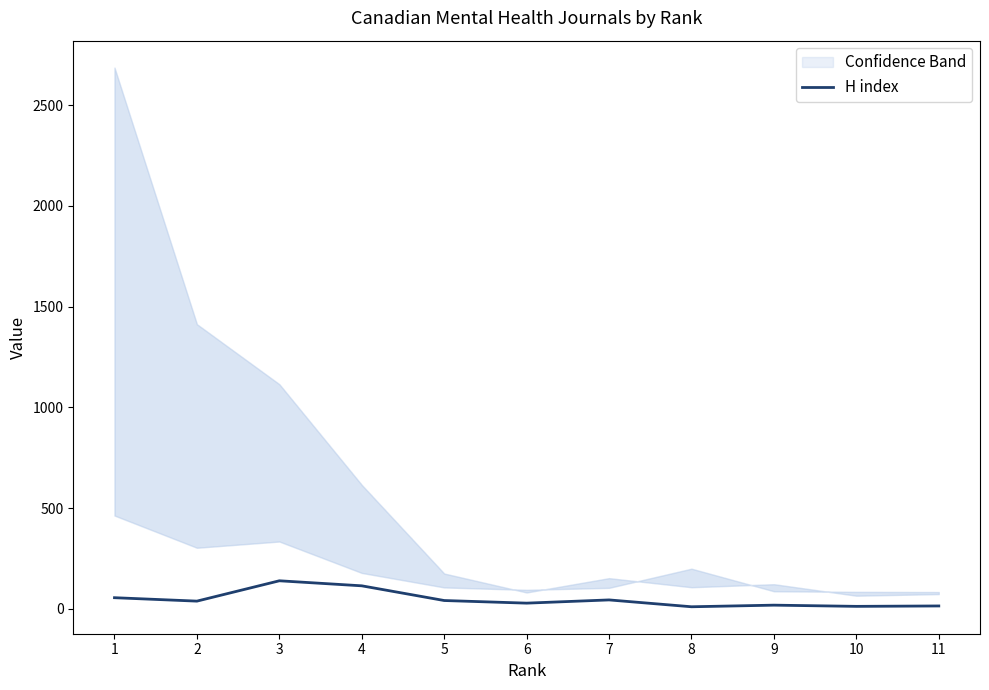

What is the smallest value displayed?

10